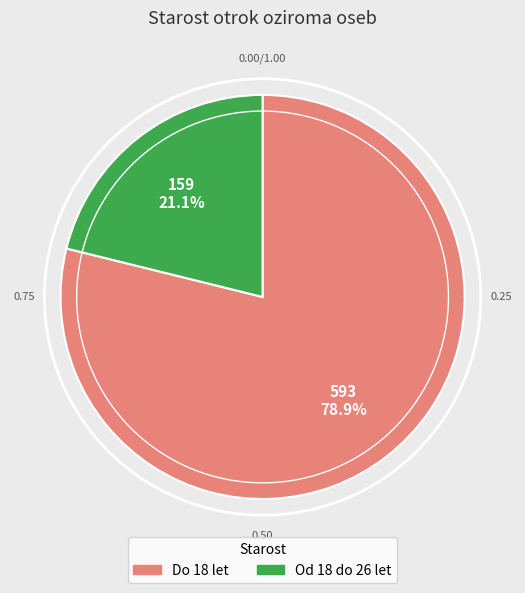

What percentage is the Do 18 let slice, to the nearest percent?

79%